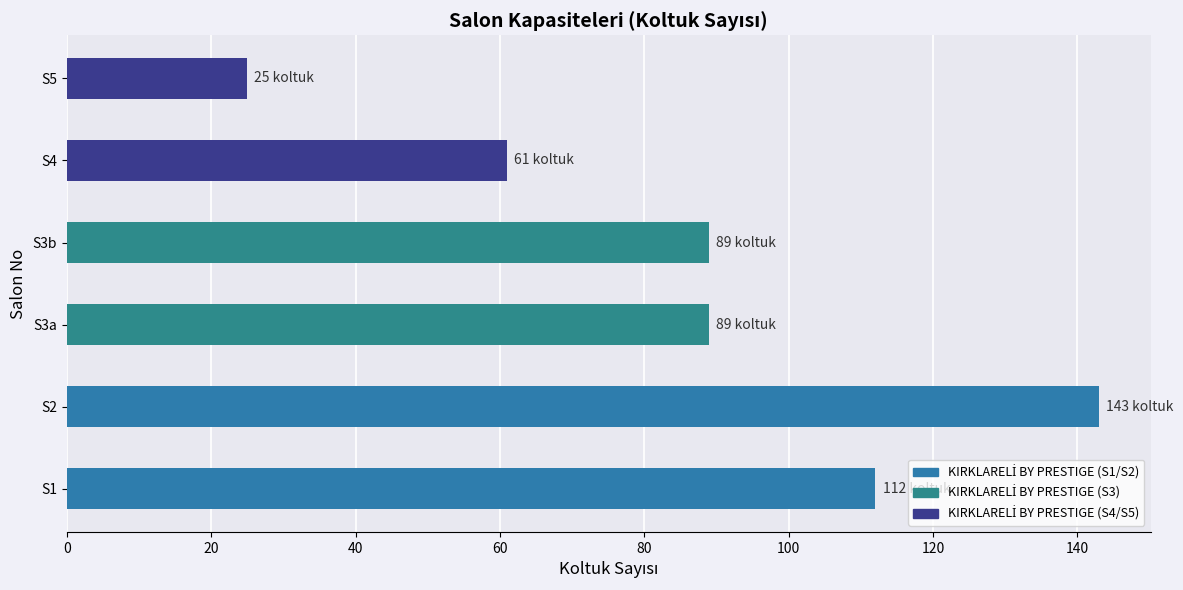

How many series are shown in this chart?

1